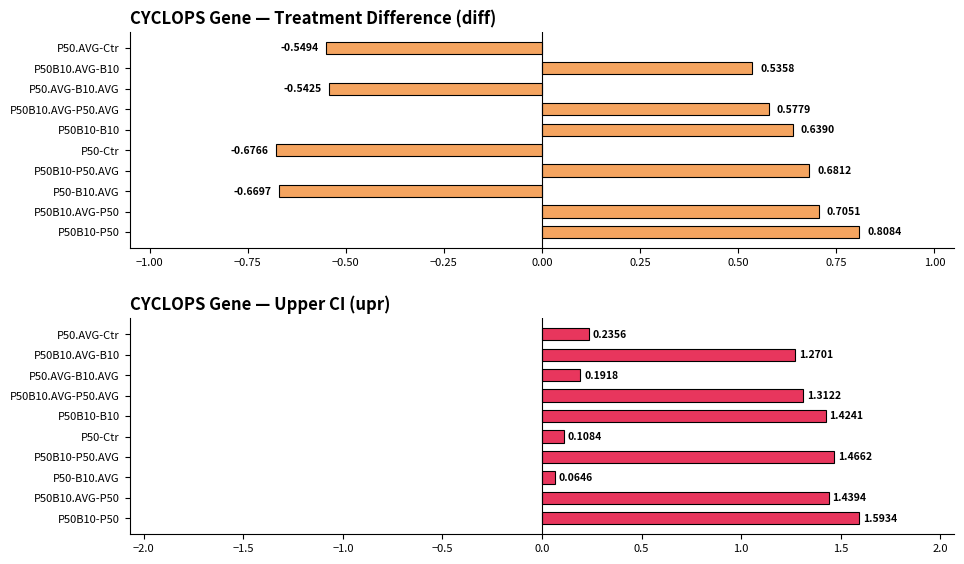

Reading left to right, what are all the values shown in this chart?

treatment.diff: 0.8	0.7	-0.7	0.7	-0.7	0.6	0.6	-0.5	0.5	-0.5
treatment.upr: 1.6	1.4	0.1	1.5	0.1	1.4	1.3	0.2	1.3	0.2